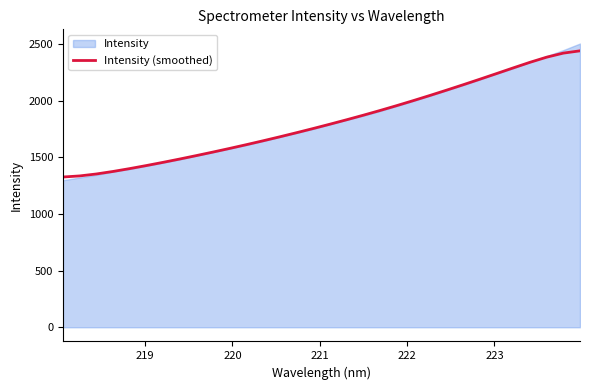

What is the minimum value for Intensity (smoothed)?

1326.5